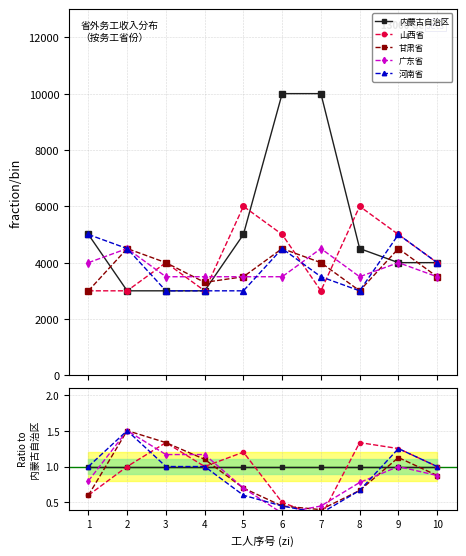

What is the difference between the second highest and second lowest values in the 甘肃省 series?

0.9